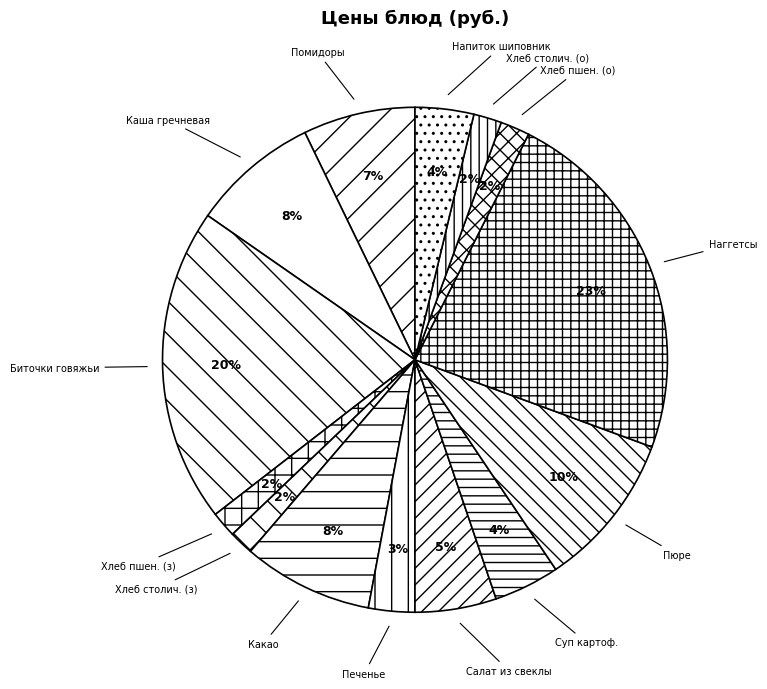

How many segments does this pie chart have?

14